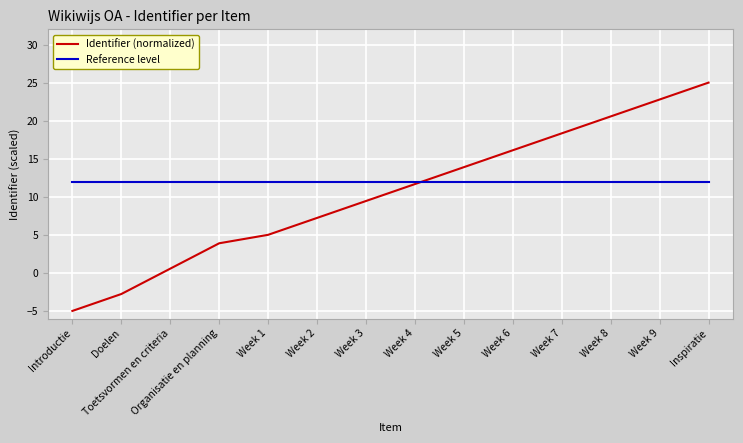

What is the difference between the highest and lowest values at Inspiratie?

13.0